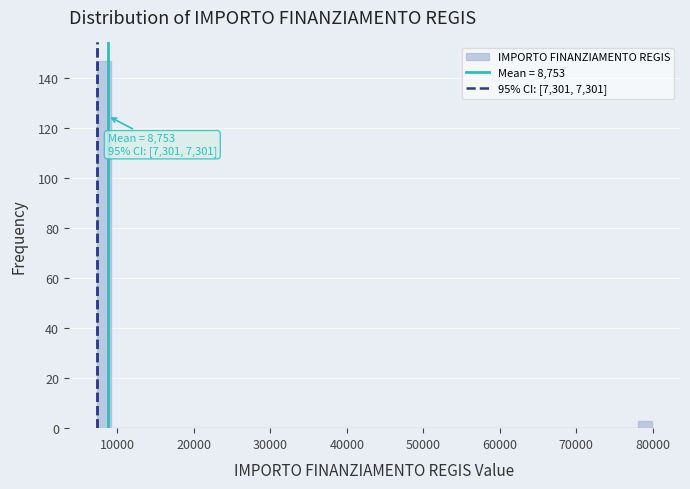

Around what value on the x-axis is the tallest bar? Give the approximate position of its centre, as read against the axis.

8000